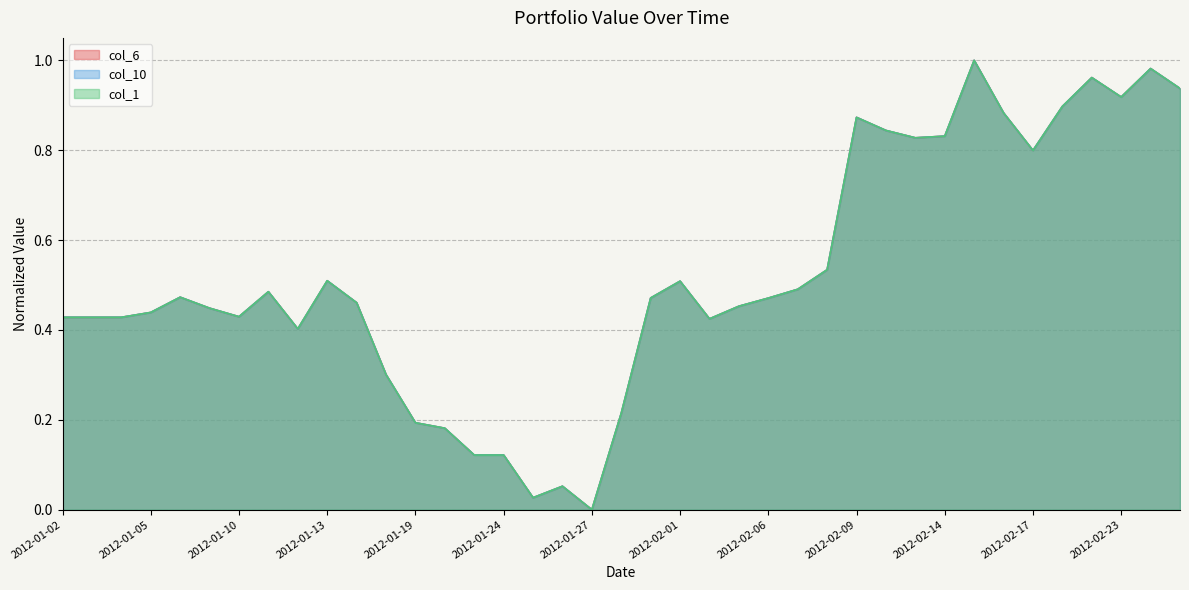

The col_10 series shows 0.4 at 2012-01-04. True or false?

True